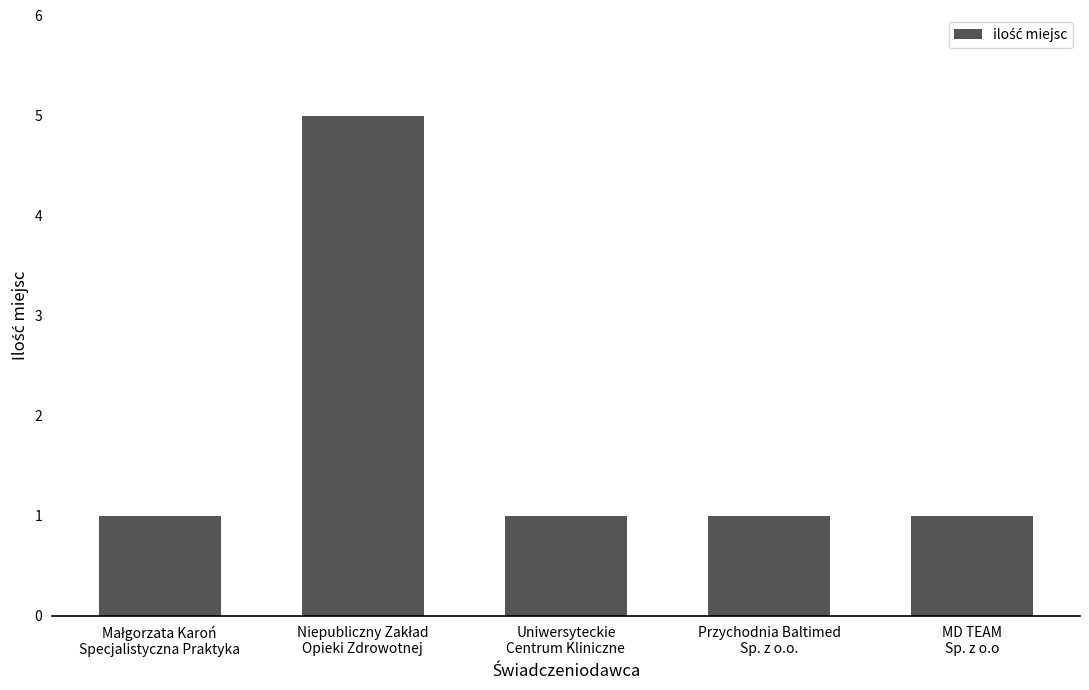

What is the sum of all values?

9